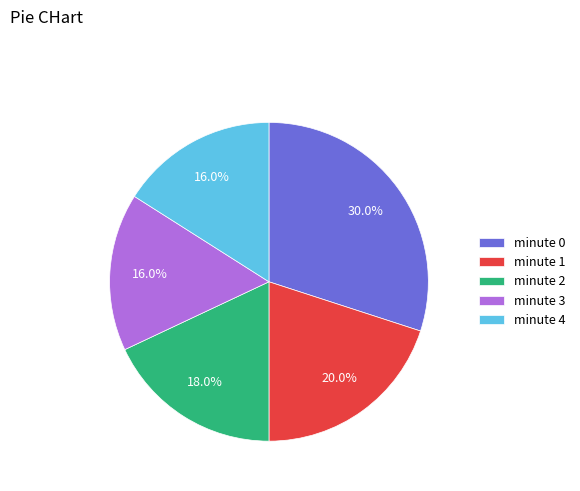

The minute 4 slice represents 16% of the pie. True or false?

True